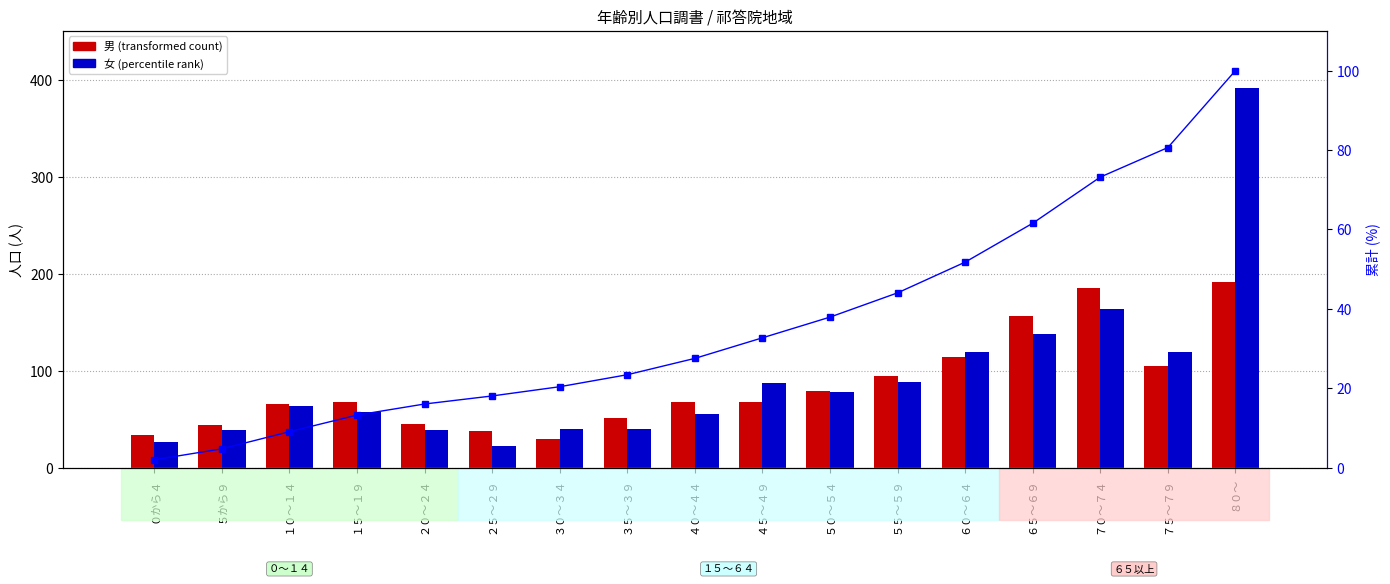

The 女 series shows 54.2 at ３０～３４. True or false?

False